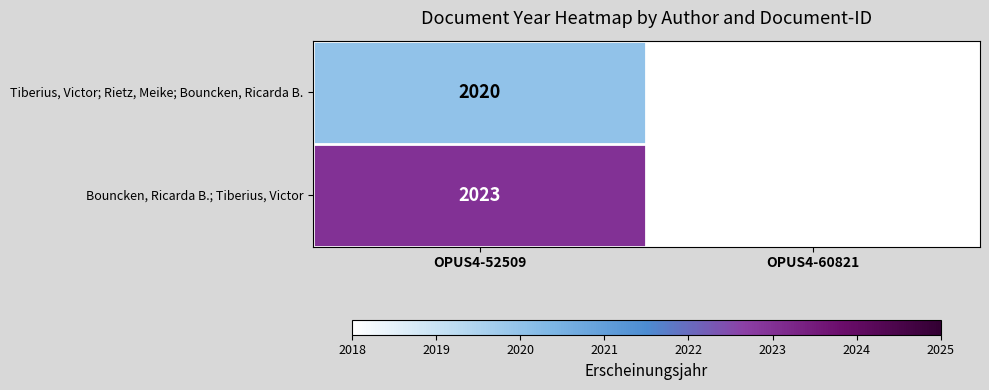

Which category has the lowest value across all series?

OPUS4-60821